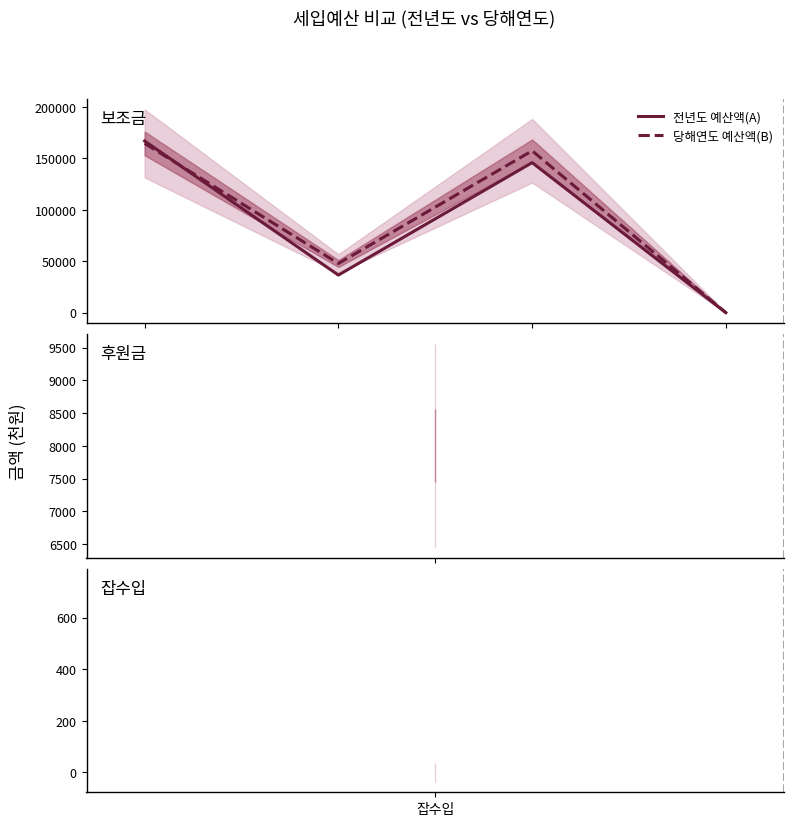

In 당해연도 예산액(B), how many points are higher than both neighbors (excluding endpoints)?

1